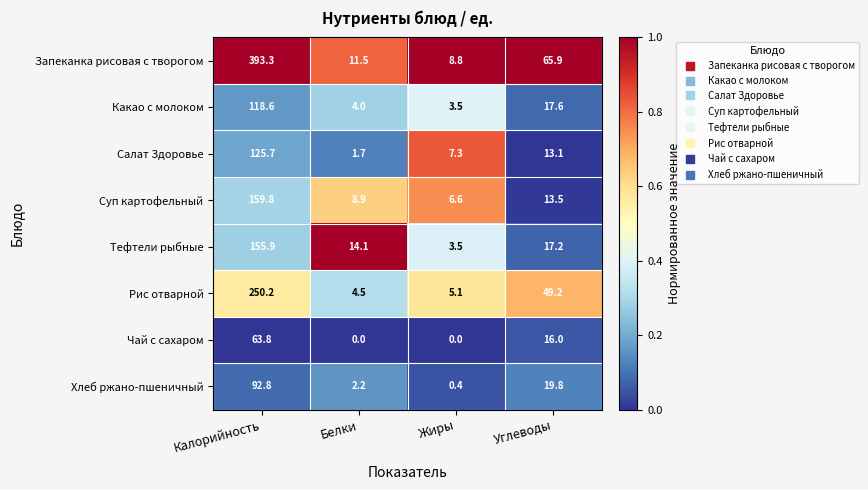

What is the maximum value shown in the chart?

393.3